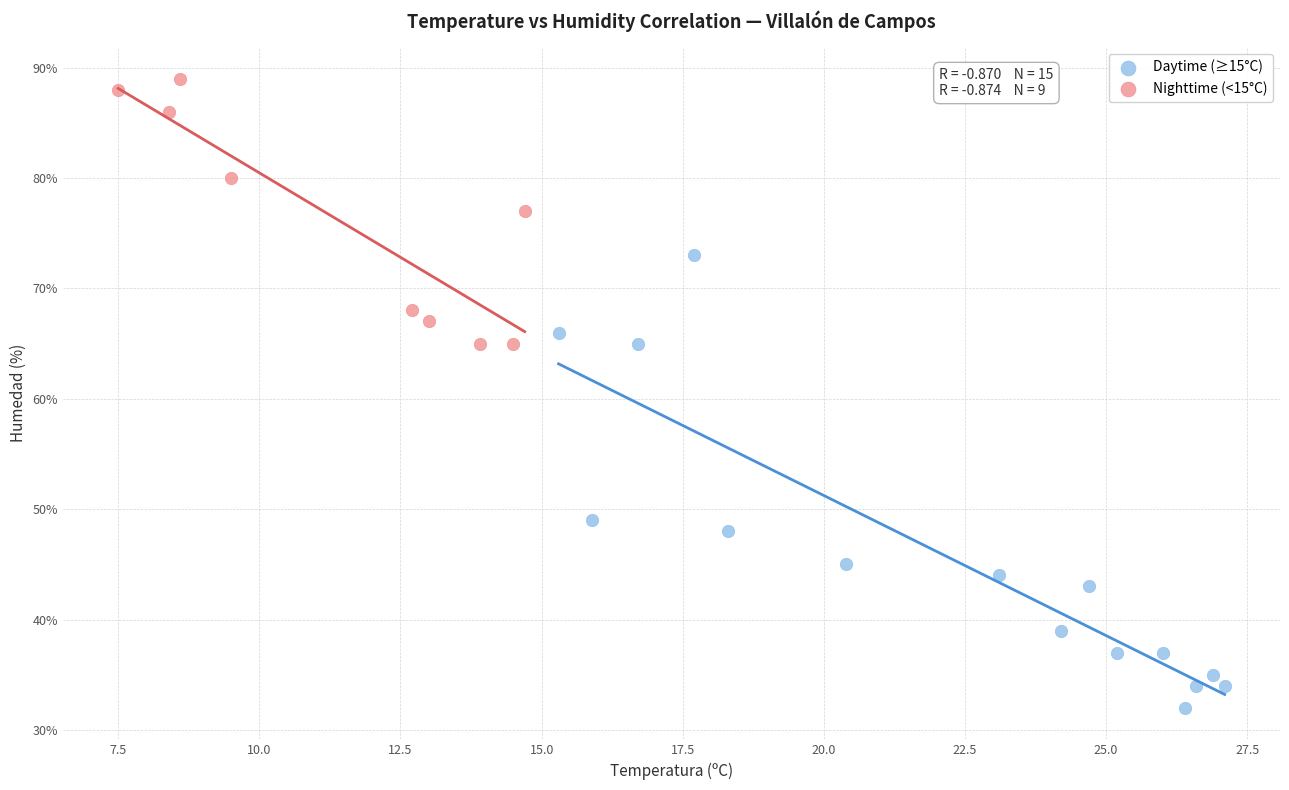

Which series has the largest Y range (max minus min)?

Daytime (≥15°C)